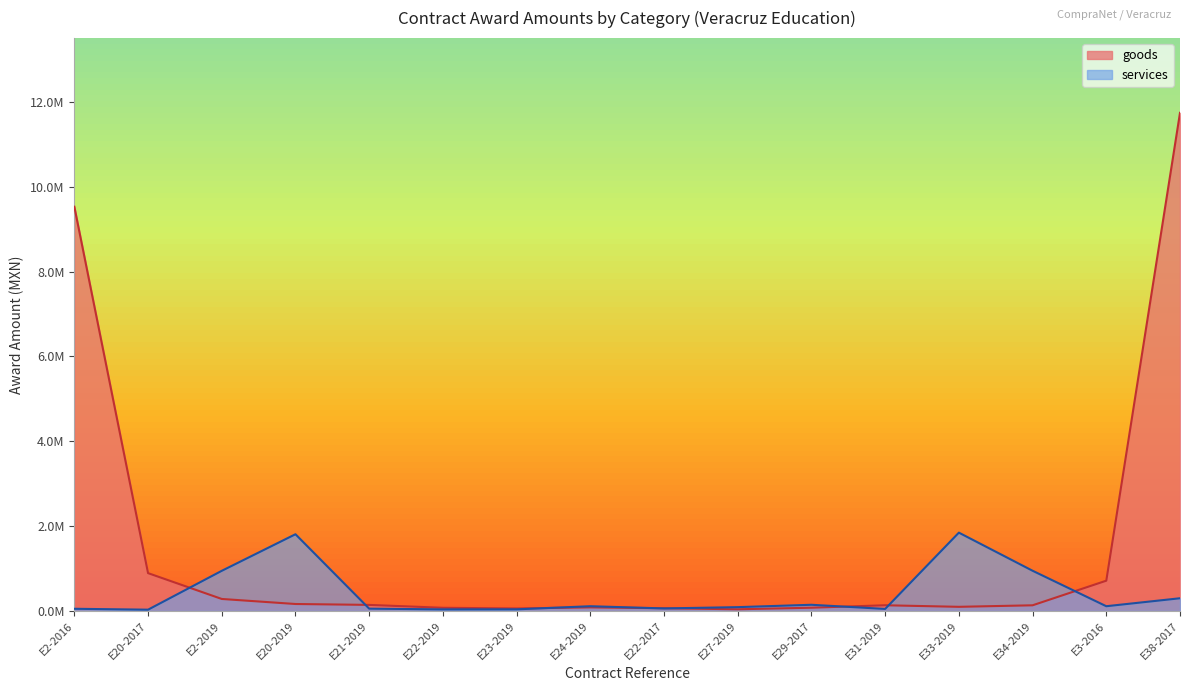

What is the total value across all series at E20-2017?

0.9